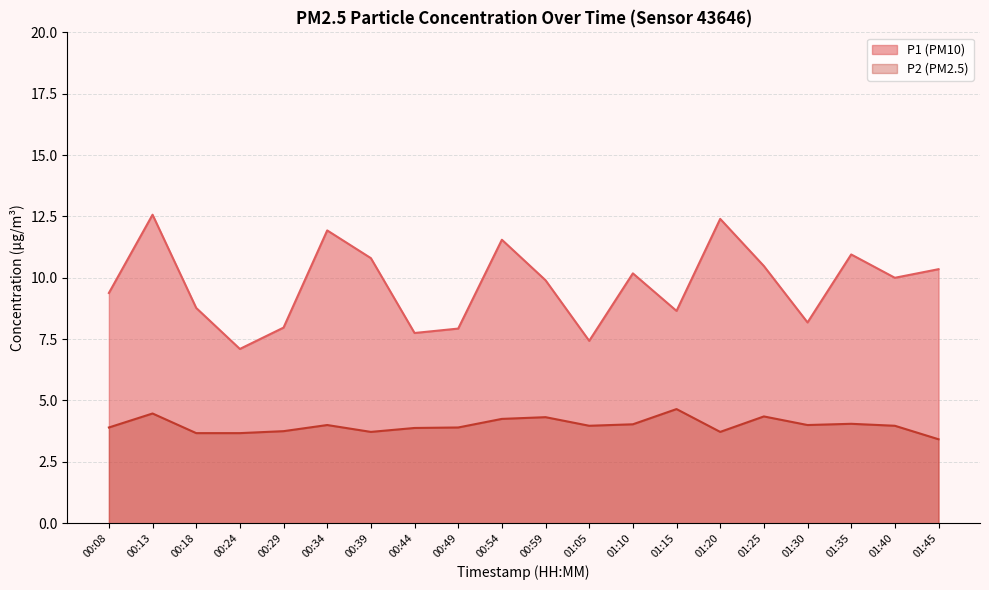

At which category does P1 reach its first local peak?

00:13